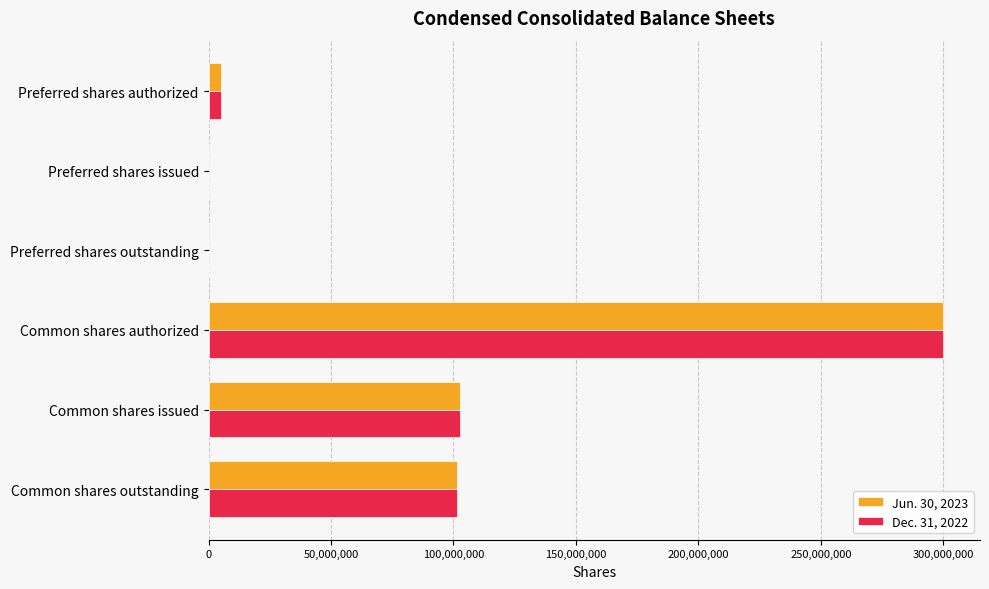

True or false: Jun. 30, 2023 has a value of 102748000 at Common shares issued.

True